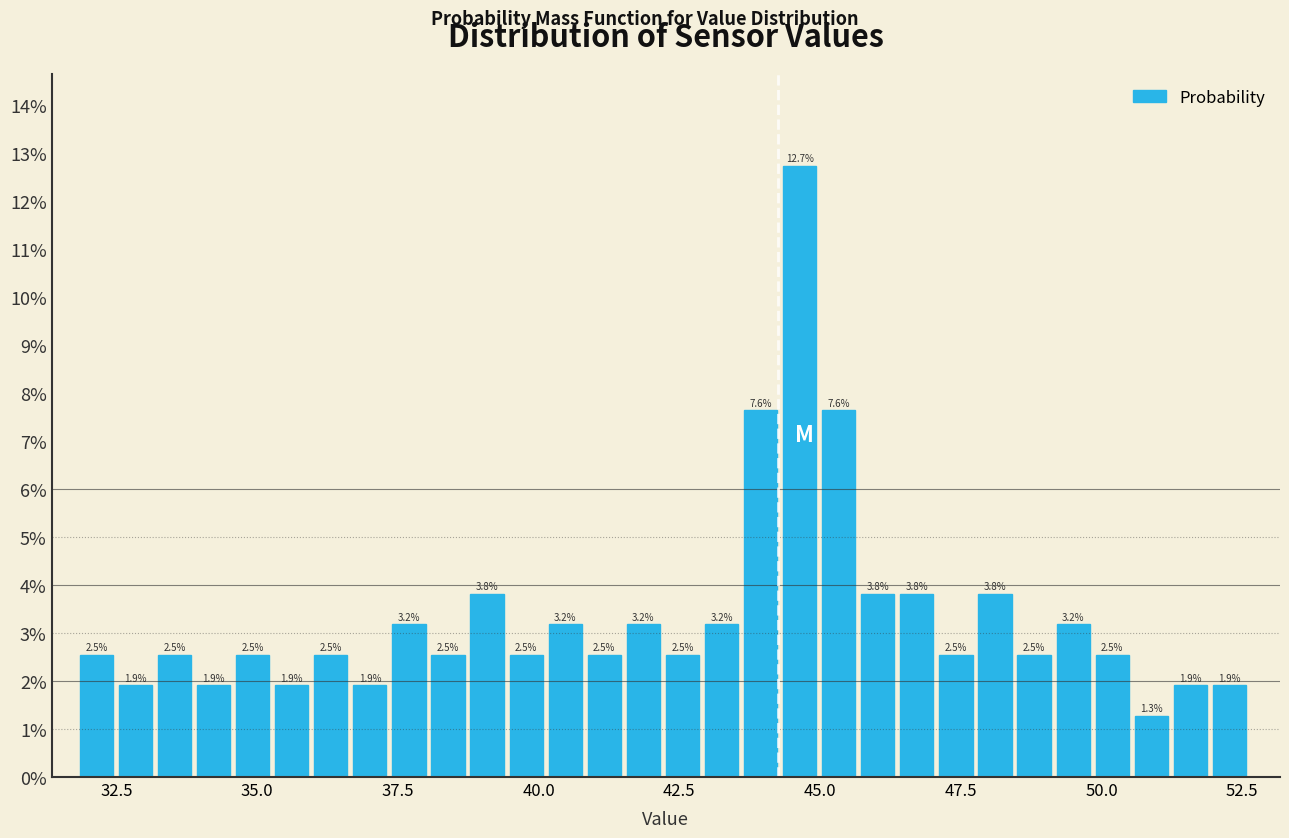

Around what value on the x-axis is the tallest bar? Give the approximate position of its centre, as read against the axis.

44.5